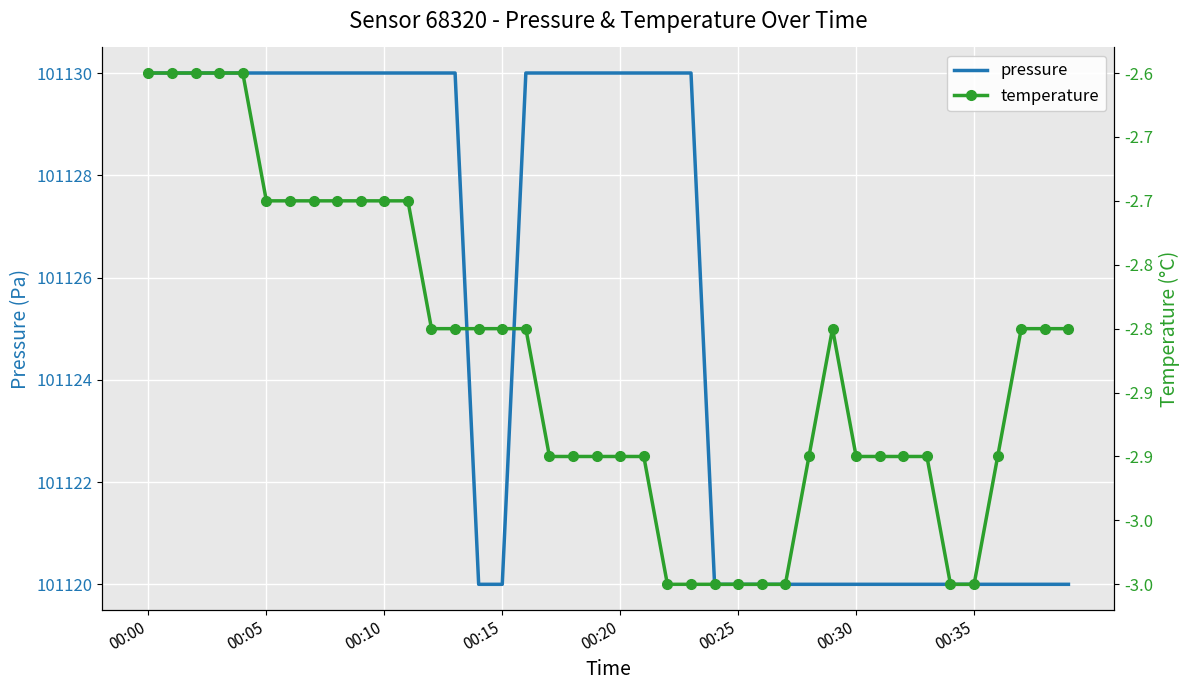

How many lines are shown in the chart?

2